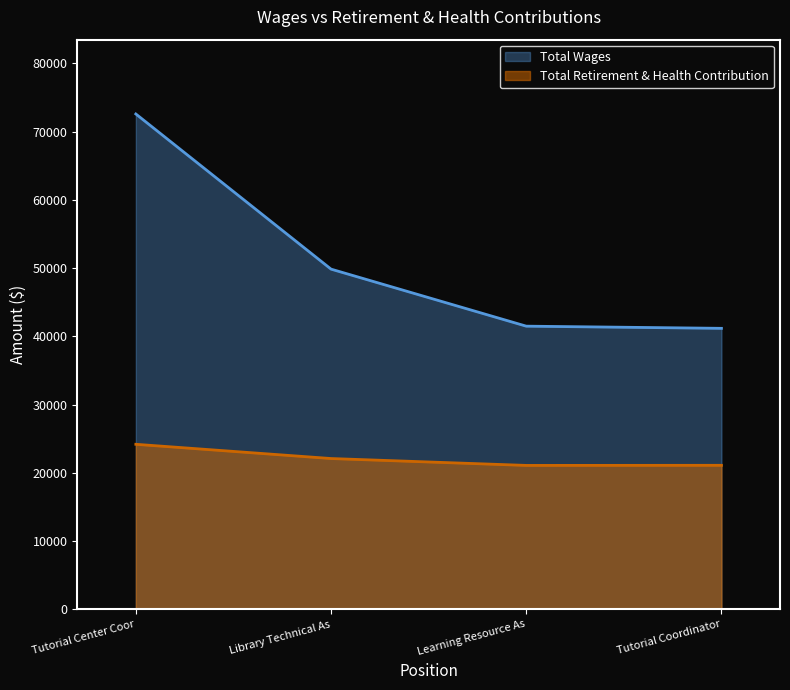

Reading right to left, what are all the values shown in this chart?

Total Wages: Tutorial Coordinator=41171	Learning Resource As=41489	Library Technical As=49846	Tutorial Center Coor=72579
Total Retirement & Health Contribution: Tutorial Coordinator=21102	Learning Resource As=21087	Library Technical As=22095	Tutorial Center Coor=24181